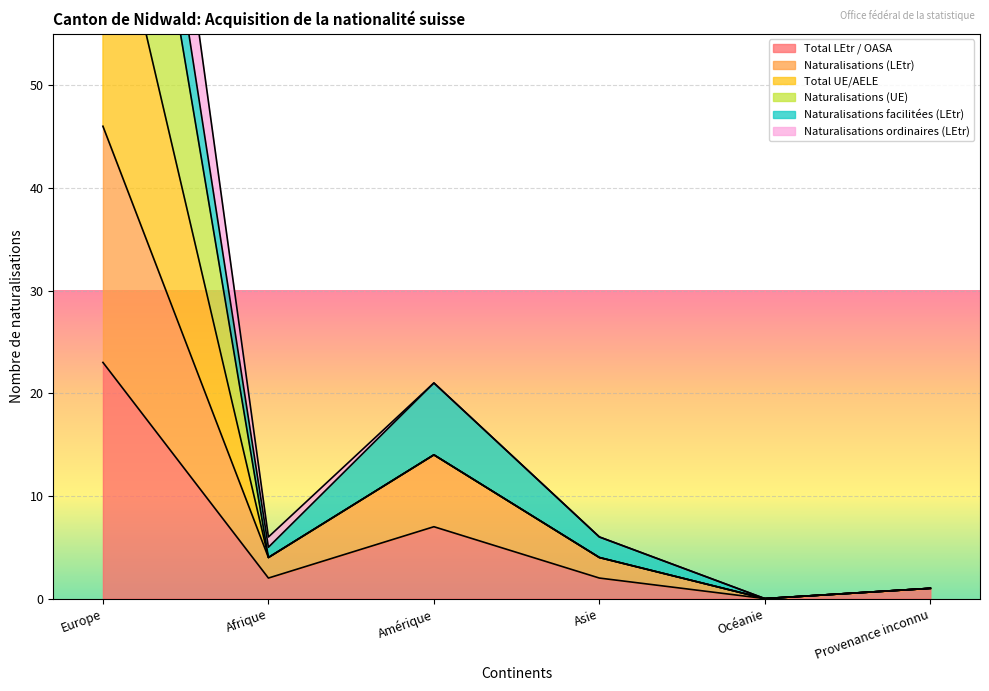

True or false: Total UE/AELE has more than 2 points higher than both neighbors.

False